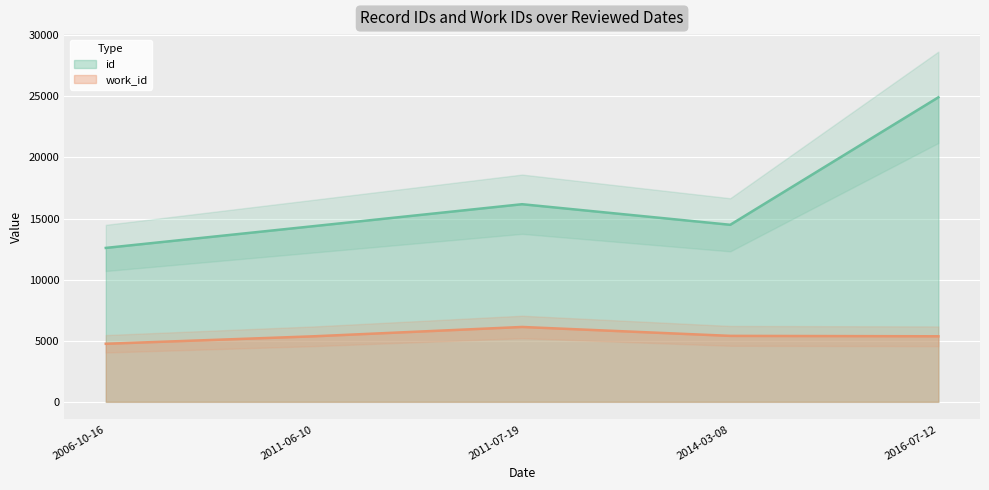

How many distinct data groups are displayed?

2